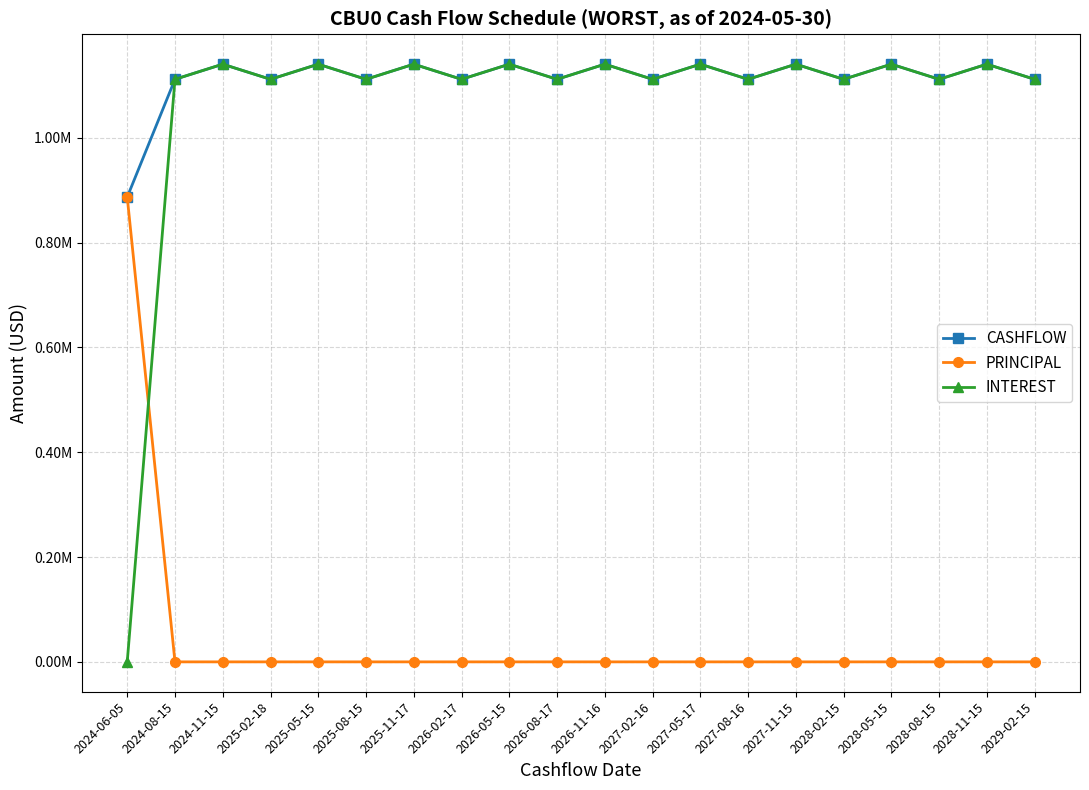

What is the greatest value displayed?

1140199.1